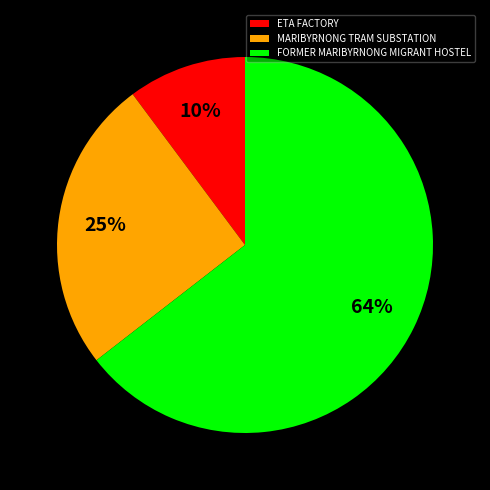

Does MARIBYRNONG TRAM SUBSTATION represent more than half of the total?

No